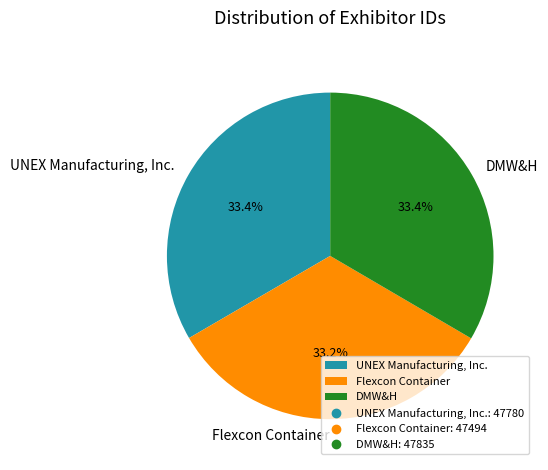

Count the number of slices in the pie.

3